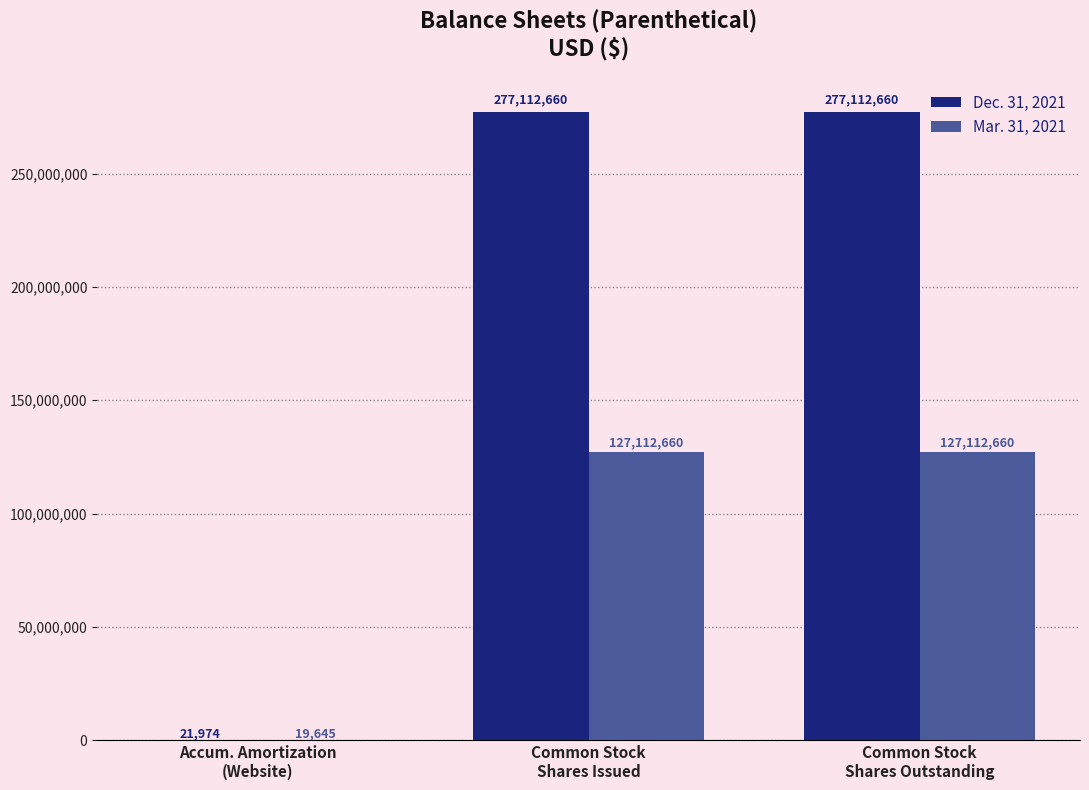

Reading right to left, what are all the values shown in this chart?

Dec. 31, 2021: Common Stock
Shares Outstanding=277112660	Common Stock
Shares Issued=277112660	Accum. Amortization
(Website)=21974
Mar. 31, 2021: Common Stock
Shares Outstanding=127112660	Common Stock
Shares Issued=127112660	Accum. Amortization
(Website)=19645